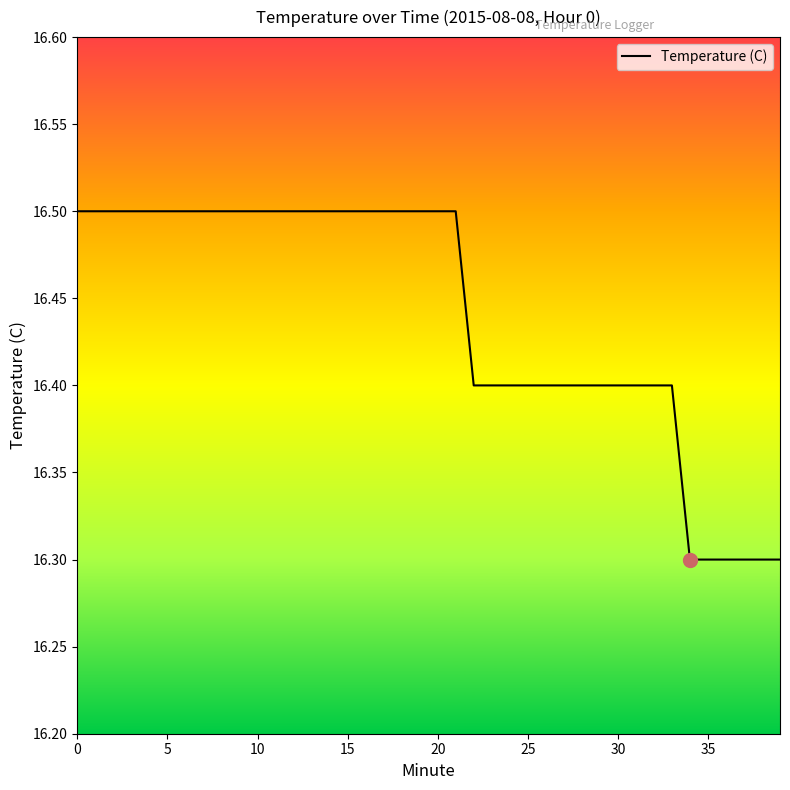

What is the minimum value shown in the chart?

16.3